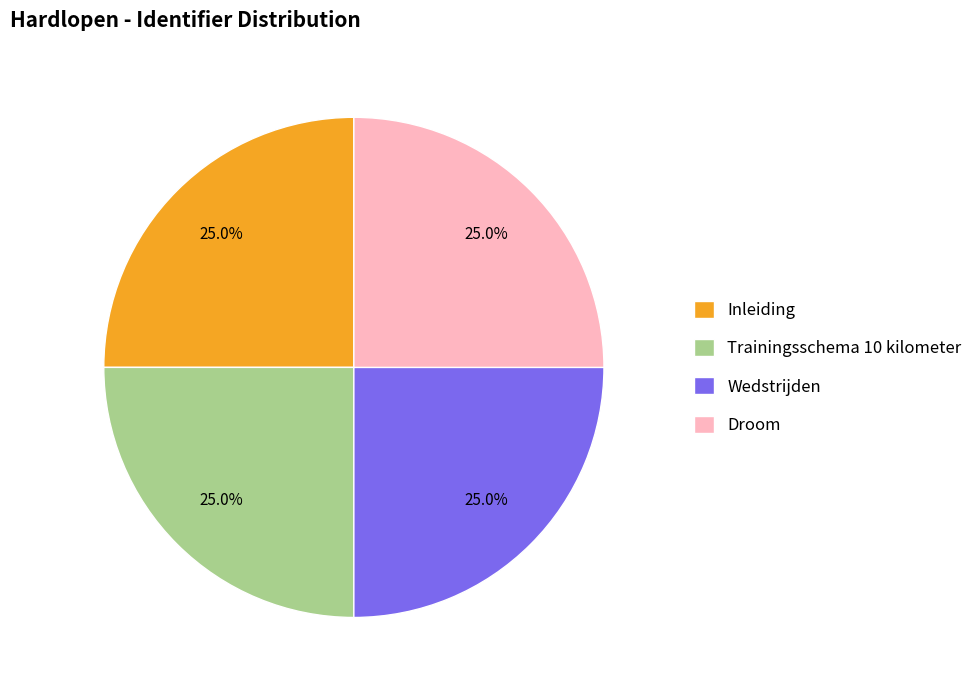

What percentage is NOT represented by Trainingsschema 10 kilometer?

75.0%